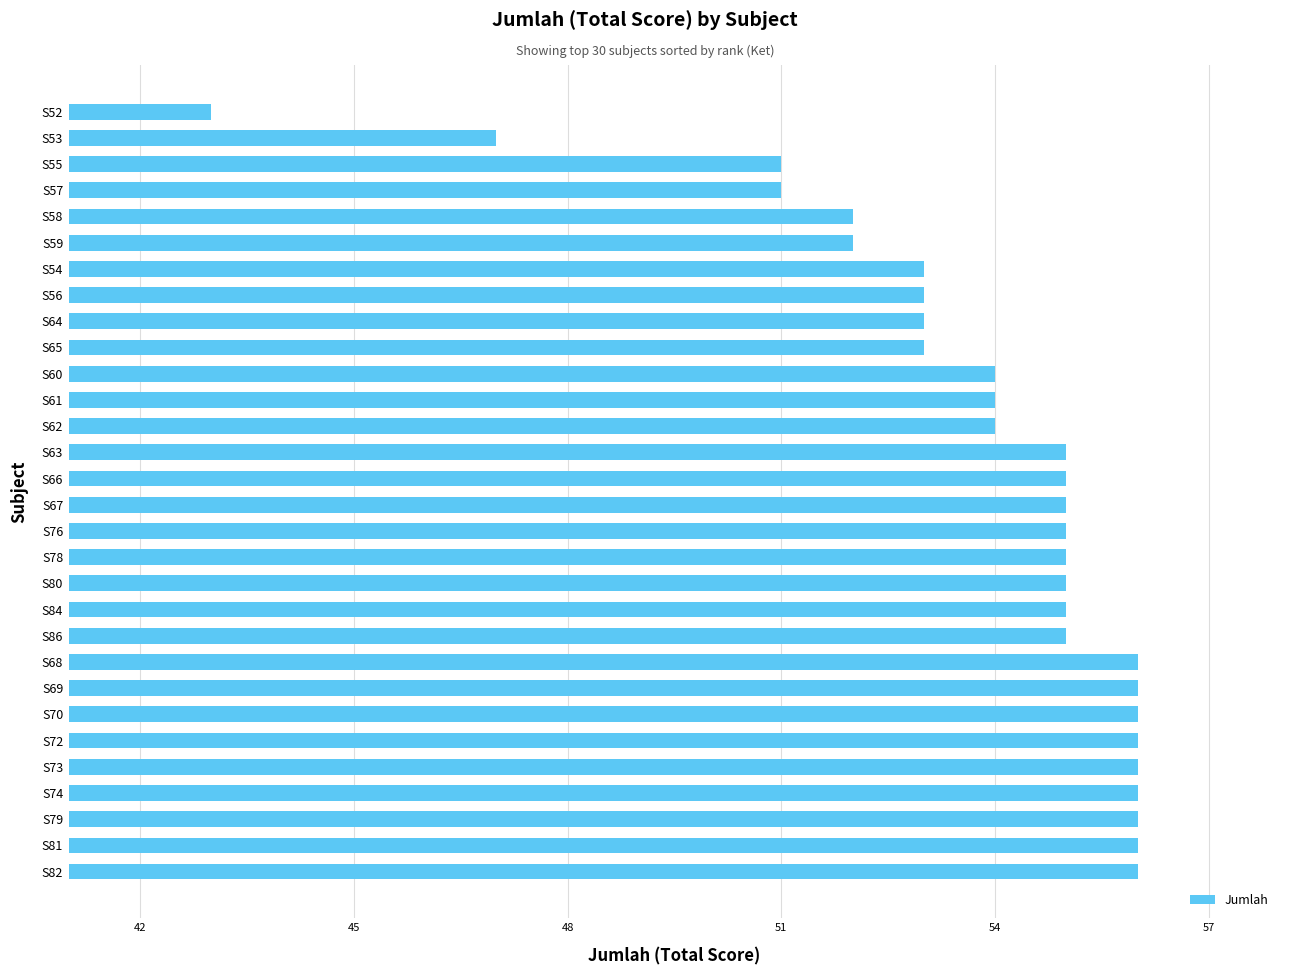

What is the sum of the values at S86 and S84?

110